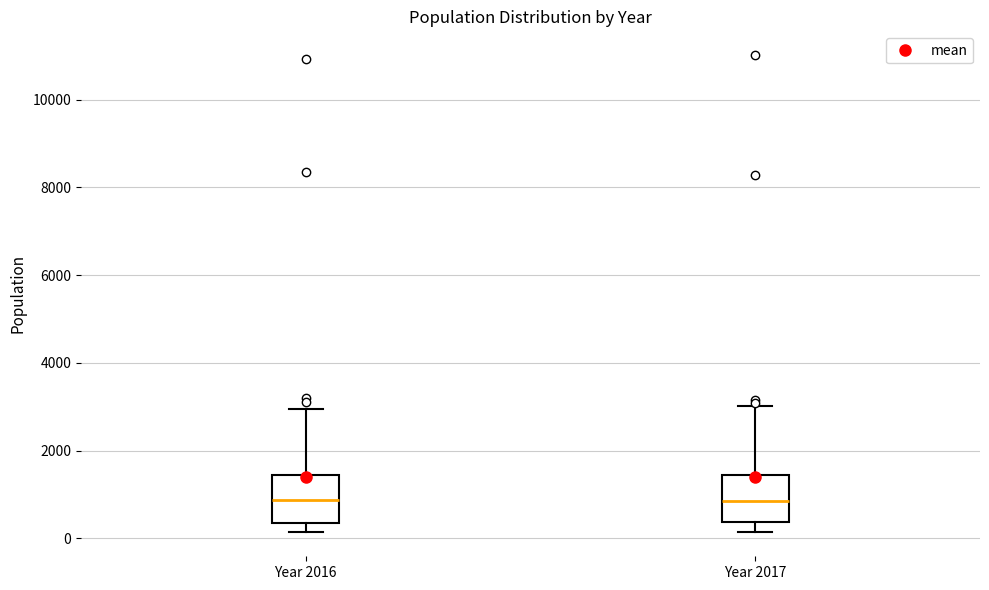

Reading left to right, transcribe this box plot: for each box, give where its median line is, the range the box spans, and where its two whiskers end, as read against the y-axis. The values are not printed on the chart, so give them approximately, as read against the axis.

Year 2016: median 800, box 400 to 1400, whiskers 200 to 3000
Year 2017: median 800, box 400 to 1400, whiskers 200 to 3000